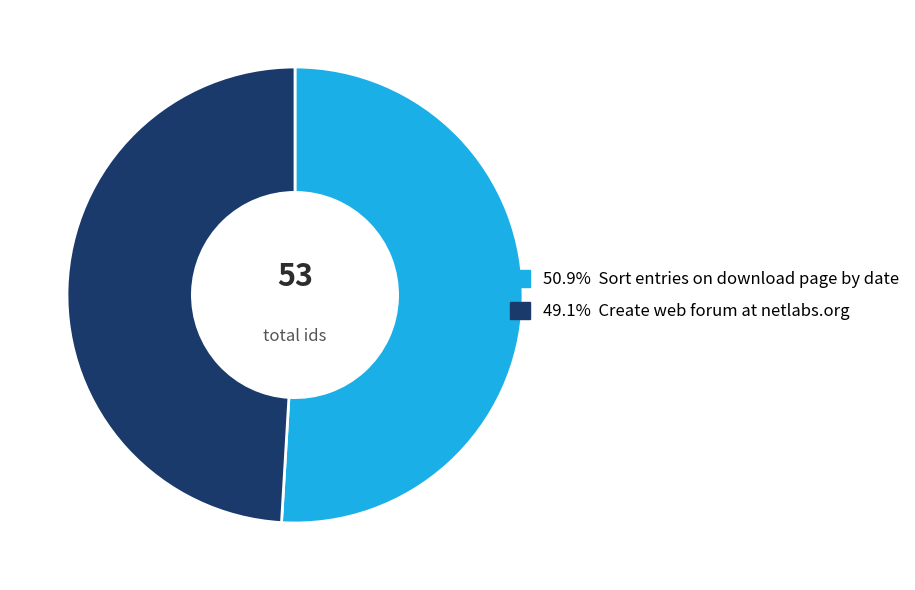

Does any single category account for the majority?

Yes